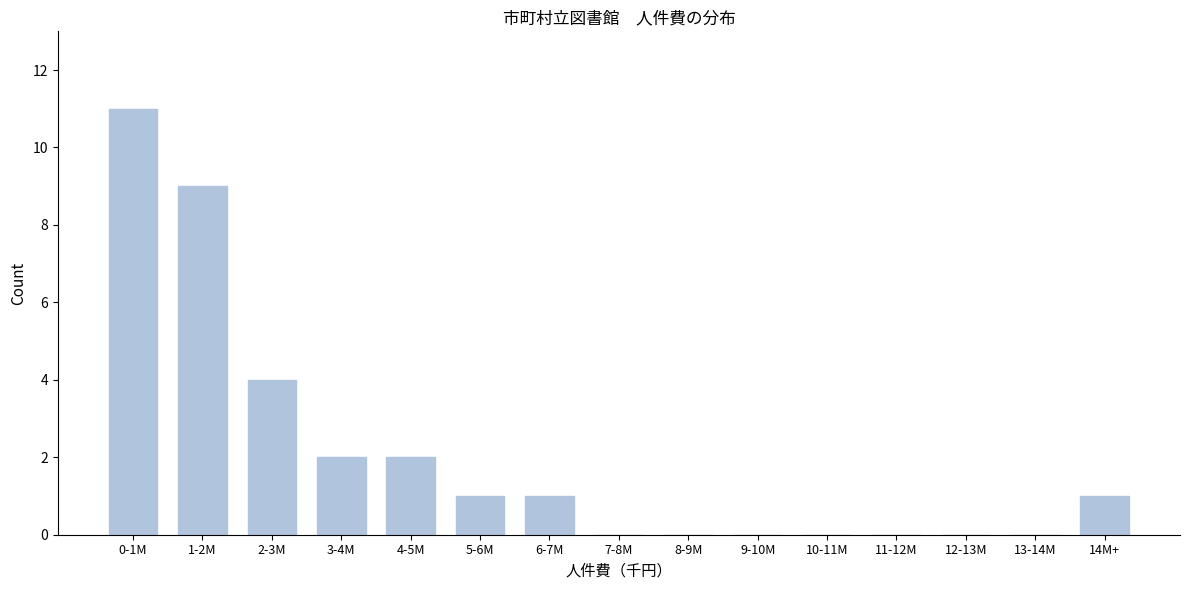

Reading left to right, extract all data points from this chart.

0-1M=11	1-2M=9	2-3M=4	3-4M=2	4-5M=2	5-6M=1	6-7M=1	7-8M=0	8-9M=0	9-10M=0	10-11M=0	11-12M=0	12-13M=0	13-14M=0	14M+=1